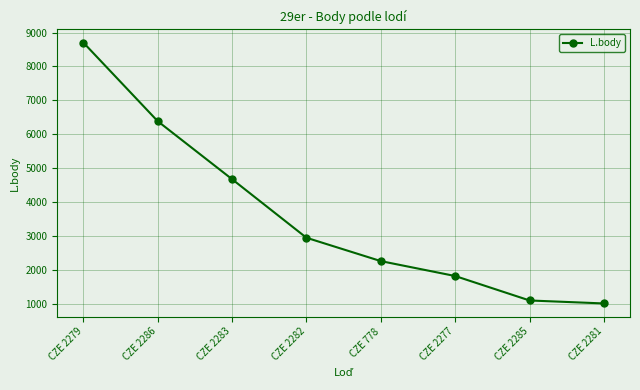

Is this an area chart (filled region under the line)?

No